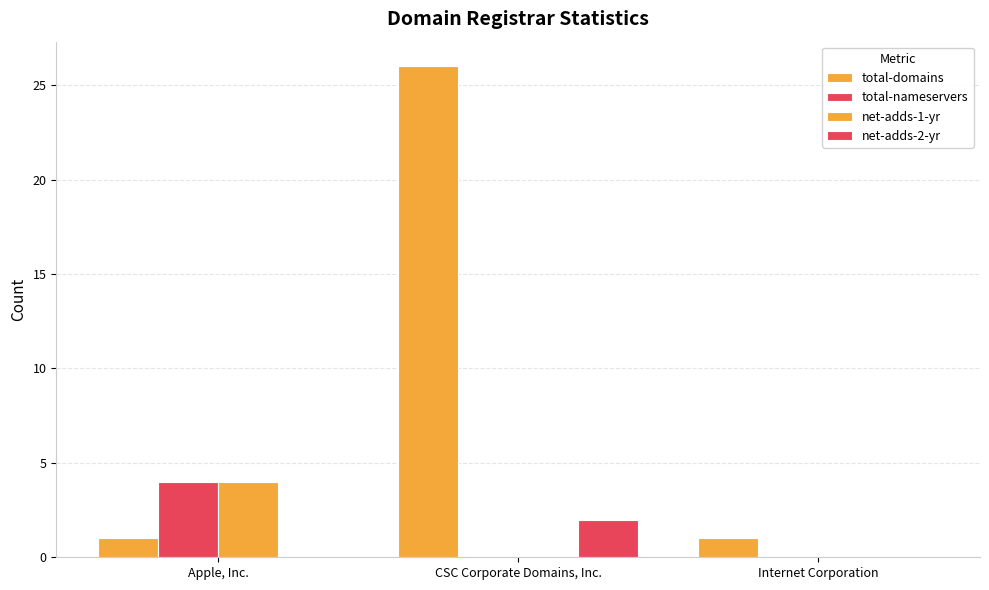

Is it true that net-adds-2-yr equals 1 at Apple, Inc.?

False